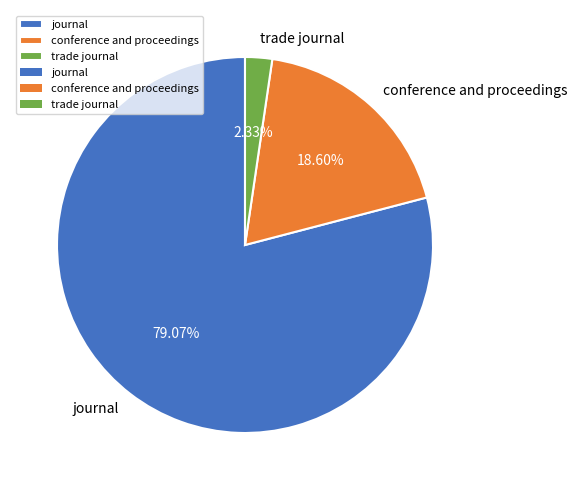

To the nearest percent, what is the combined percentage of journal and conference and proceedings?

98%